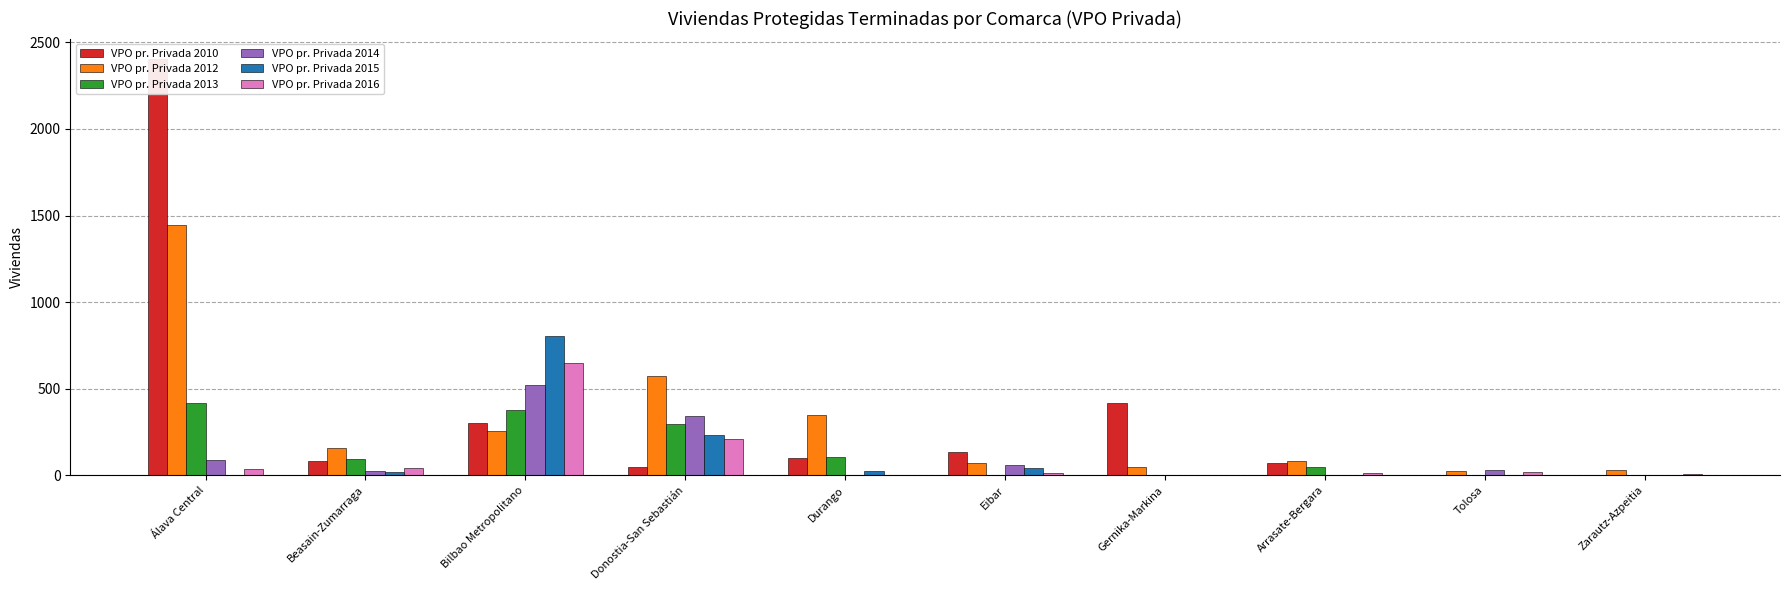

The value of VPO pr. Privada 2014 at Durango is 0. True or false?

True